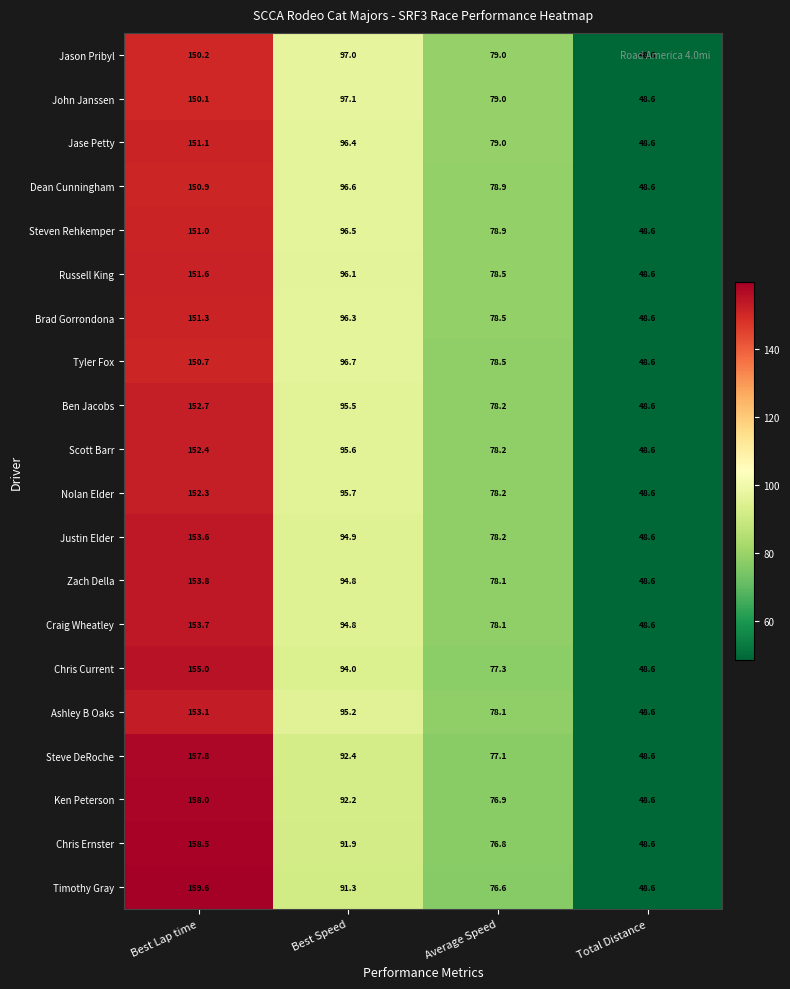

At Best Lap time, list the series in order from smallest to largest.

John Janssen, Jason Pribyl, Tyler Fox, Dean Cunningham, Steven Rehkemper, Jase Petty, Brad Gorrondona, Russell King, Nolan Elder, Scott Barr, Ben Jacobs, Ashley B Oaks, Justin Elder, Craig Wheatley, Zach Della, Chris Current, Steve DeRoche, Ken Peterson, Chris Ernster, Timothy Gray